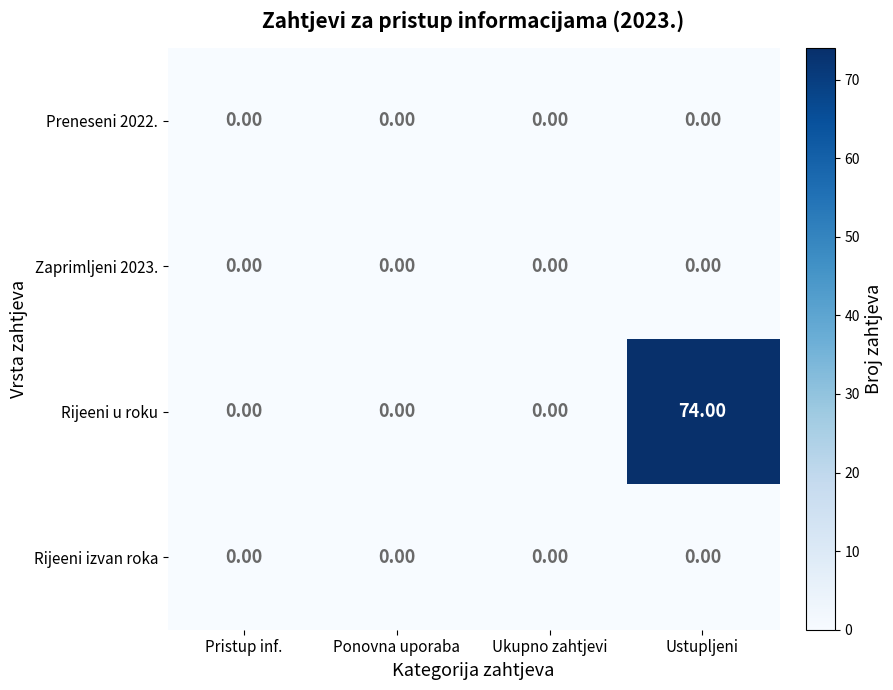

Which series has the largest total across all categories?

Rijeeni u roku